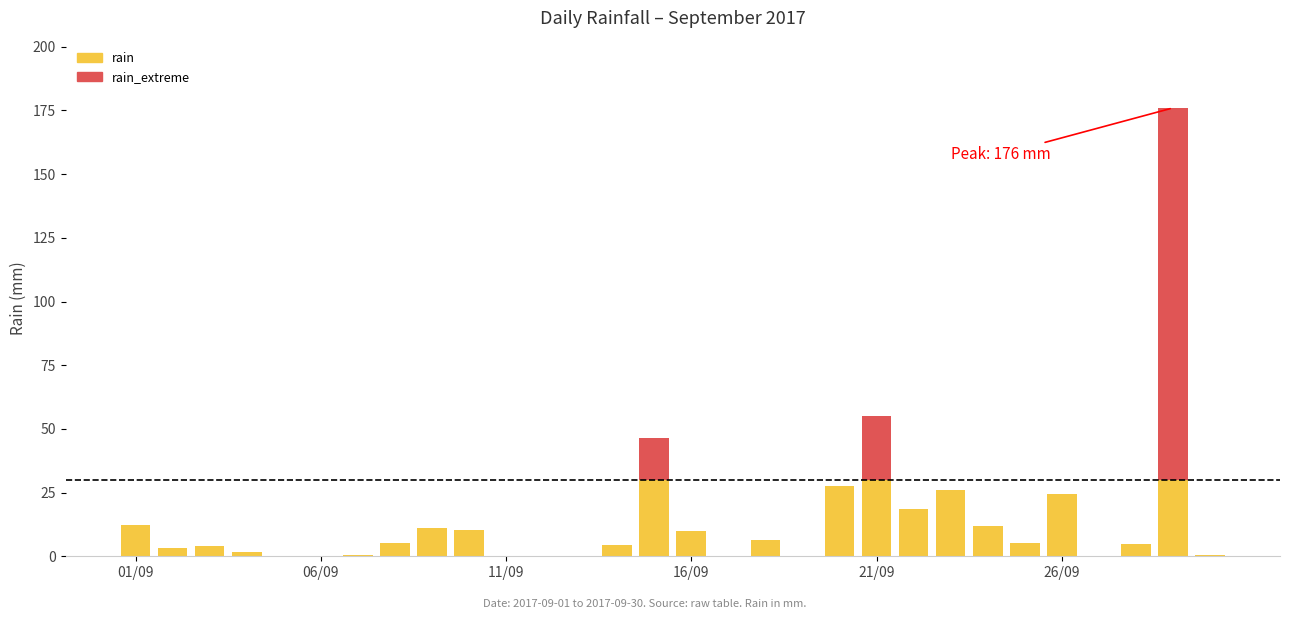

What is the maximum value for rain?

30.0